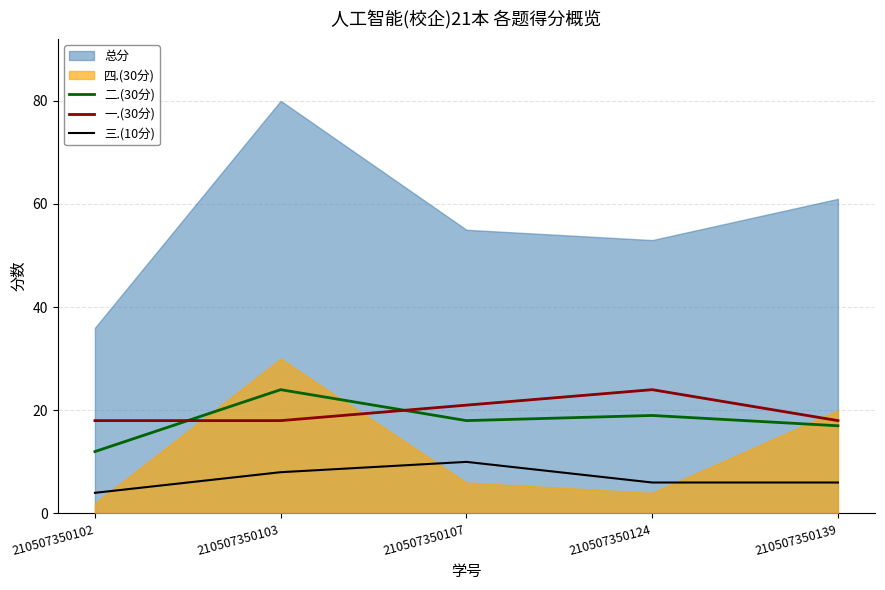

True or false: 三.(10分) and 二.(30分) cross at least once.

False